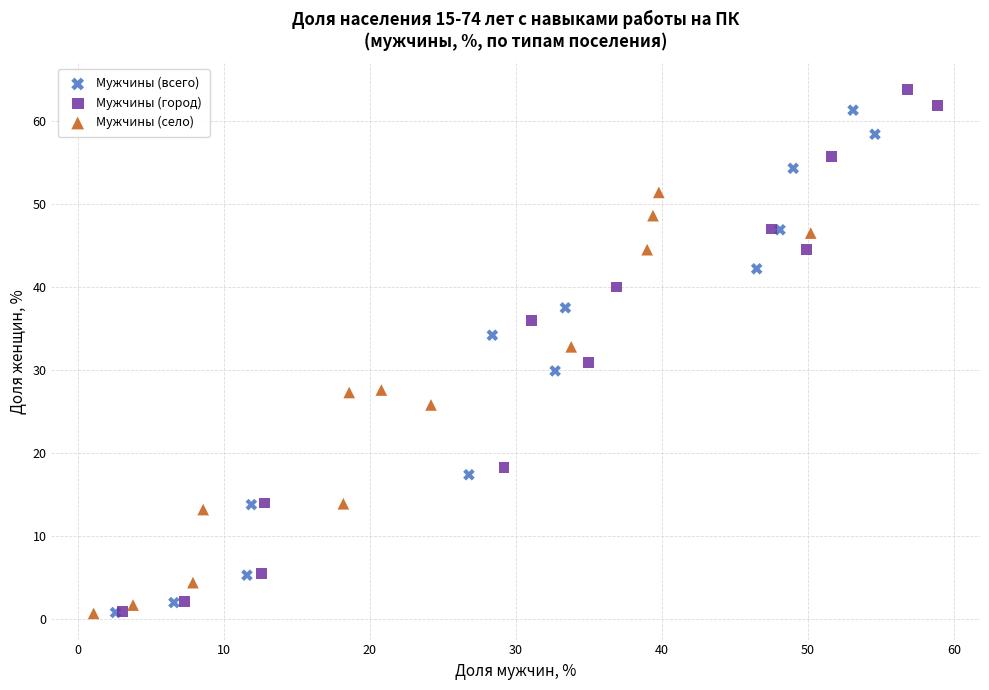

Which series has the largest Y range (max minus min)?

Мужчины (город)